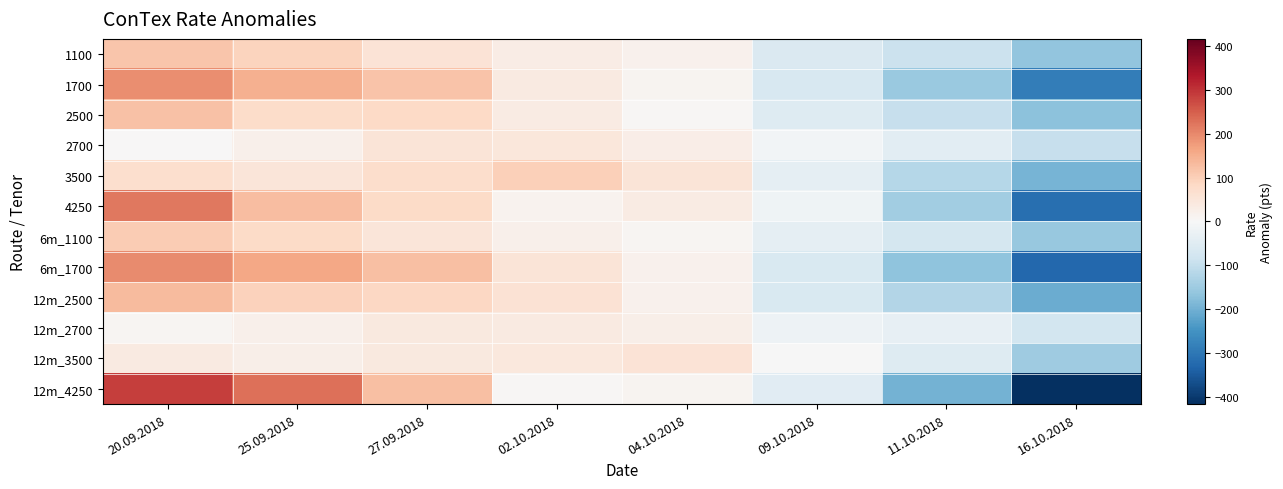

Reading left to right, transcribe all the data shown in this chart.

1100: 20.09.2018=115.2	25.09.2018=93.2	27.09.2018=56.2	02.10.2018=31.2	04.10.2018=17.2	09.10.2018=-58.8	11.10.2018=-88.8	16.10.2018=-165.8
1700: 20.09.2018=192.9	25.09.2018=148.9	27.09.2018=119.9	02.10.2018=37.9	04.10.2018=12.9	09.10.2018=-67.1	11.10.2018=-156.1	16.10.2018=-289.1
2500: 20.09.2018=122.9	25.09.2018=75.9	27.09.2018=81.9	02.10.2018=34.9	04.10.2018=4.9	09.10.2018=-55.1	11.10.2018=-95.1	16.10.2018=-170.1
2700: 20.09.2018=1.1	25.09.2018=22.1	27.09.2018=54.1	02.10.2018=48.1	04.10.2018=27.1	09.10.2018=-11.9	11.10.2018=-43.9	16.10.2018=-96.9
3500: 20.09.2018=69.6	25.09.2018=50.6	27.09.2018=74.6	02.10.2018=99.6	04.10.2018=53.6	09.10.2018=-38.4	11.10.2018=-117.4	16.10.2018=-192.4
4250: 20.09.2018=220.5	25.09.2018=127.5	27.09.2018=80.5	02.10.2018=14.5	04.10.2018=33.5	09.10.2018=-18.5	11.10.2018=-144.5	16.10.2018=-313.5
6m_1100: 20.09.2018=106.8	25.09.2018=80.8	27.09.2018=51.8	02.10.2018=21.8	04.10.2018=6.8	09.10.2018=-38.2	11.10.2018=-72.2	16.10.2018=-157.2
6m_1700: 20.09.2018=198.2	25.09.2018=160.2	27.09.2018=124.2	02.10.2018=55.2	04.10.2018=19.2	09.10.2018=-63.8	11.10.2018=-167.8	16.10.2018=-325.8
12m_2500: 20.09.2018=131.8	25.09.2018=95.8	27.09.2018=84.8	02.10.2018=59.8	04.10.2018=17.8	09.10.2018=-63.2	11.10.2018=-121.2	16.10.2018=-205.2
12m_2700: 20.09.2018=7.2	25.09.2018=22.2	27.09.2018=39.2	02.10.2018=37.2	04.10.2018=23.2	09.10.2018=-20.8	11.10.2018=-32.8	16.10.2018=-75.8
12m_3500: 20.09.2018=37.2	25.09.2018=25.2	27.09.2018=40.2	02.10.2018=44.2	04.10.2018=57.2	09.10.2018=-1.8	11.10.2018=-53.8	16.10.2018=-148.8
12m_4250: 20.09.2018=289.4	25.09.2018=229.4	27.09.2018=126.4	02.10.2018=5.4	04.10.2018=12.4	09.10.2018=-48.6	11.10.2018=-197.6	16.10.2018=-416.6